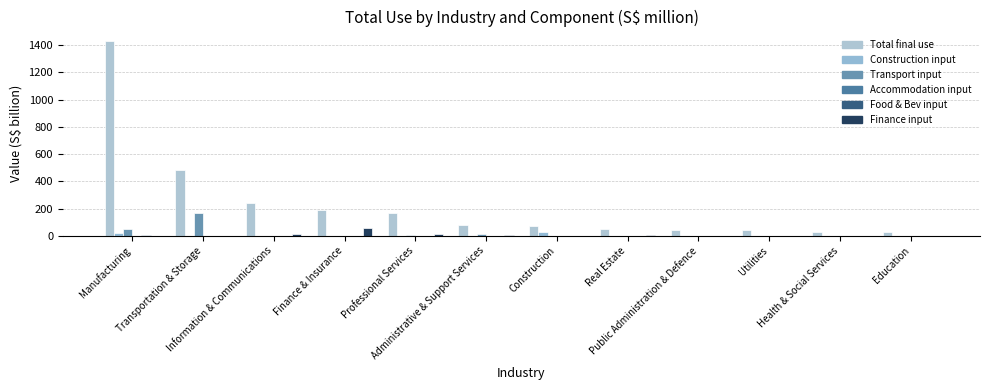

Are the bars grouped side by side (vs. stacked)?

Yes